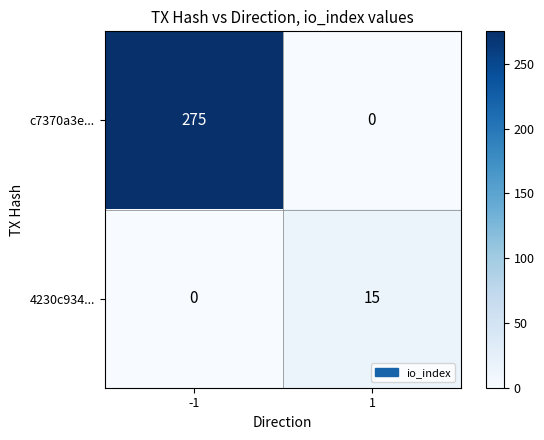

Rank the series by their maximum value, from lowest to highest.

4230c934..., c7370a3e...